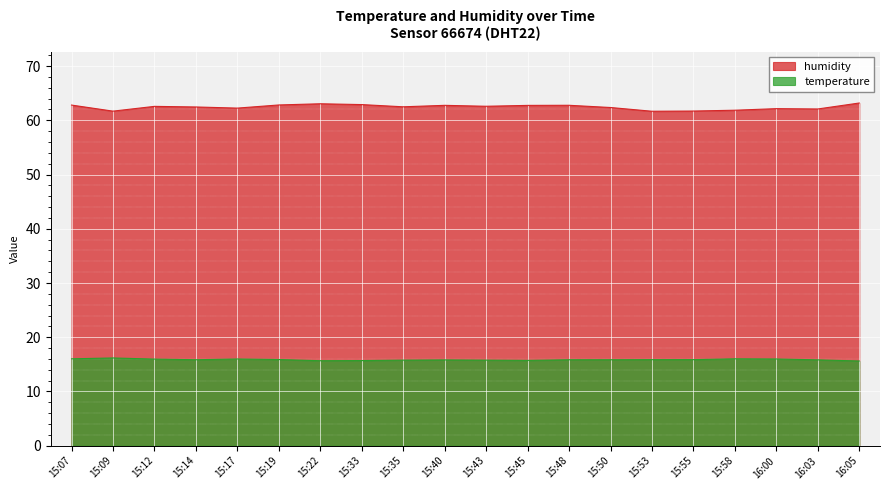

What is the smallest value displayed?

15.6